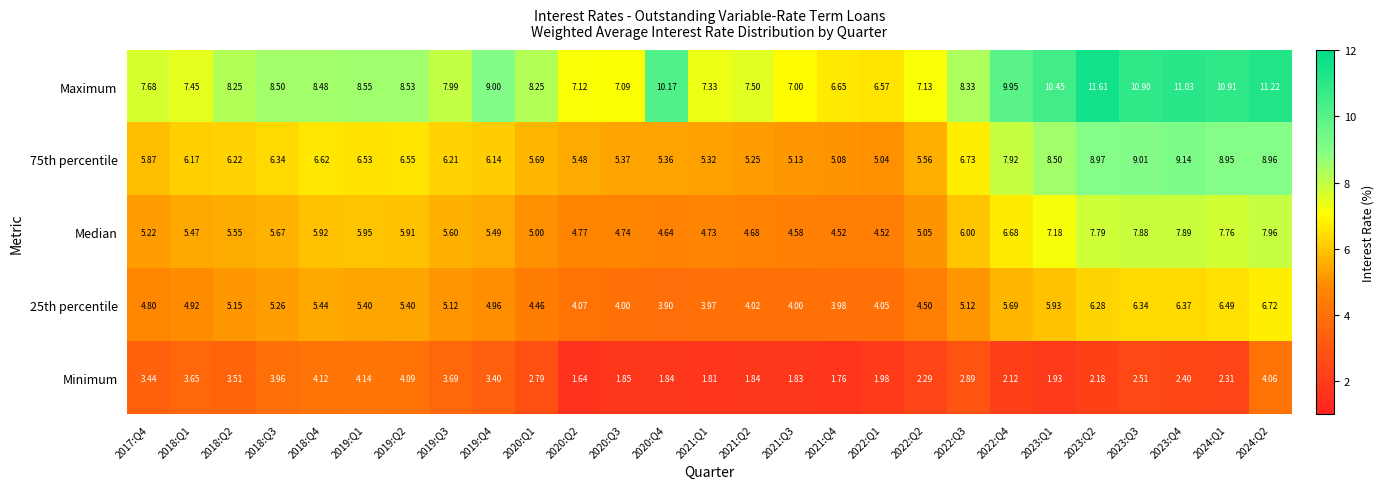

Which series has the largest total across all categories?

Maximum